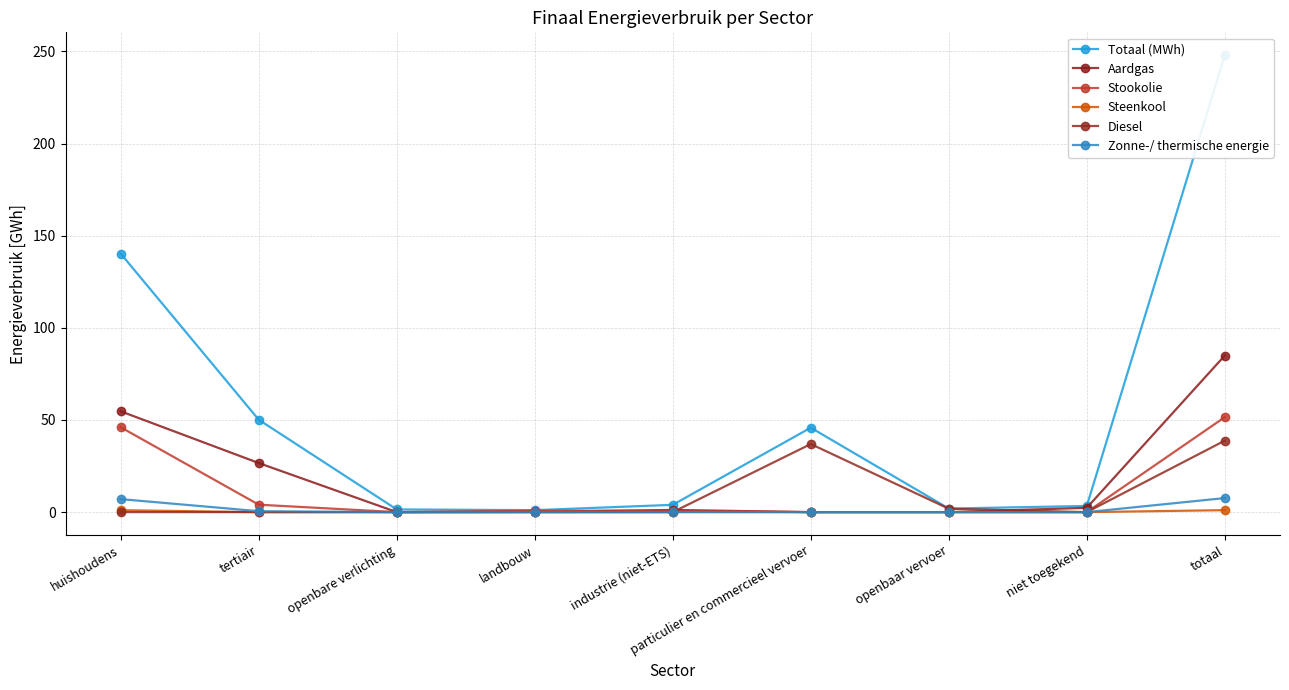

True or false: Steenkool and Totaal (MWh) intersect in this chart.

False